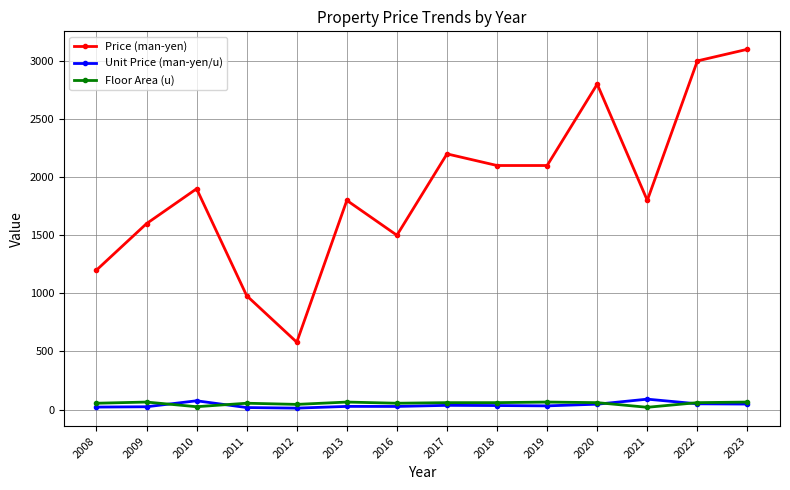

True or false: Unit Price (man-yen/u) and Price (man-yen) intersect in this chart.

False